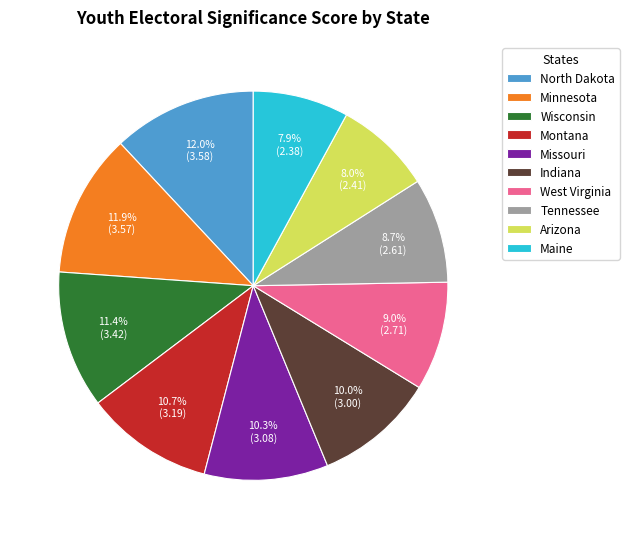

To the nearest percent, what percentage of the pie is Minnesota?

12%